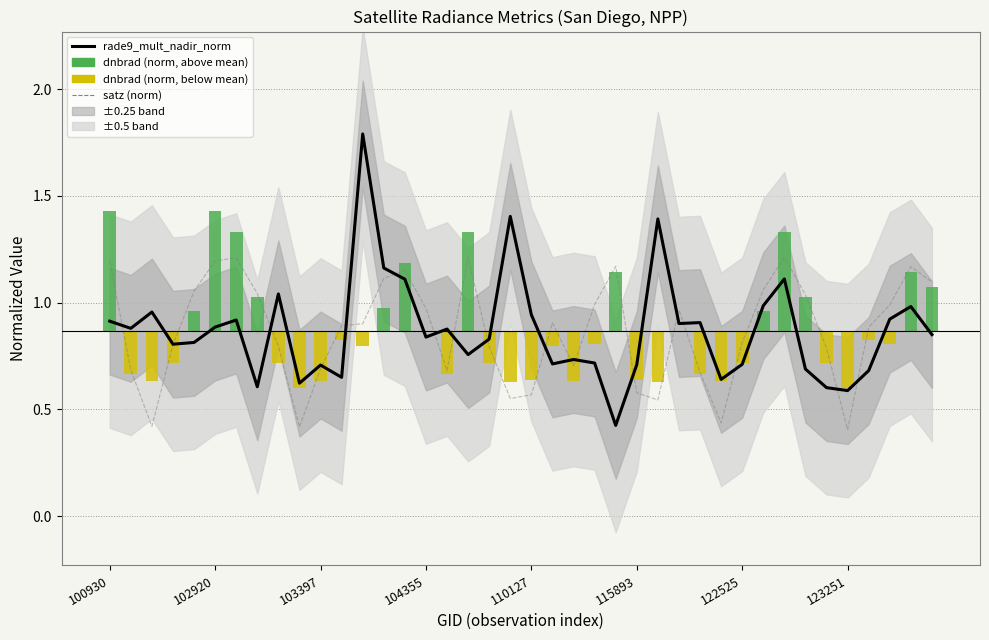

What is the spread (max minus min) of values at 19?

0.9